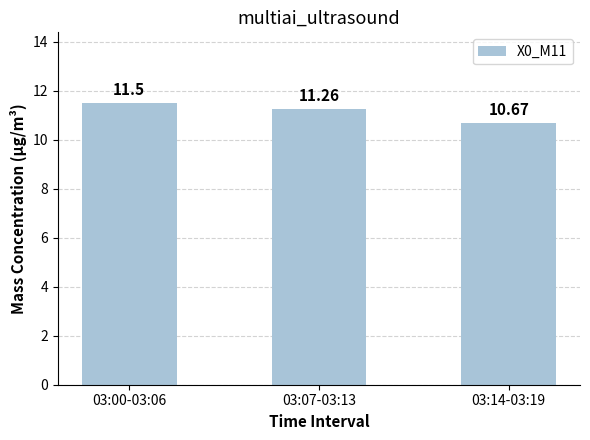

The value at 03:14-03:19 is 17.2. True or false?

False